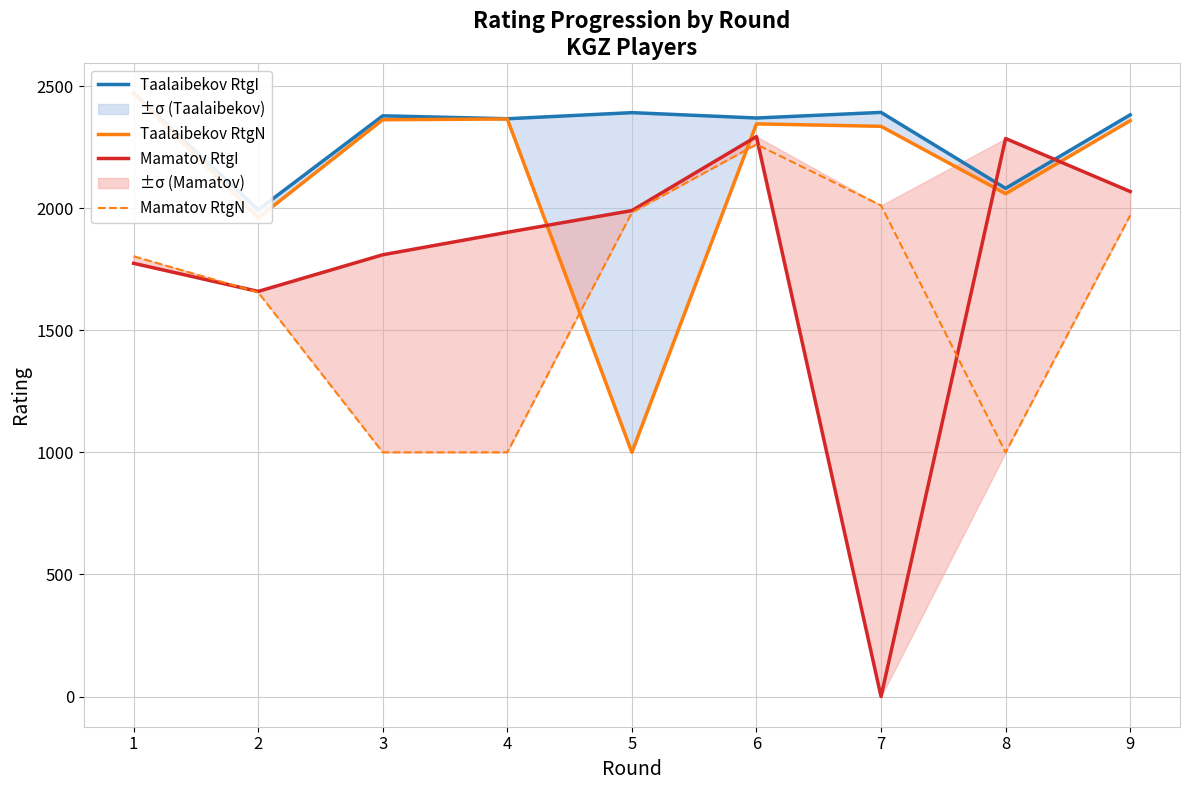

What is the value of the Taalaibekov RtgN point at the 4th from the left?

2365